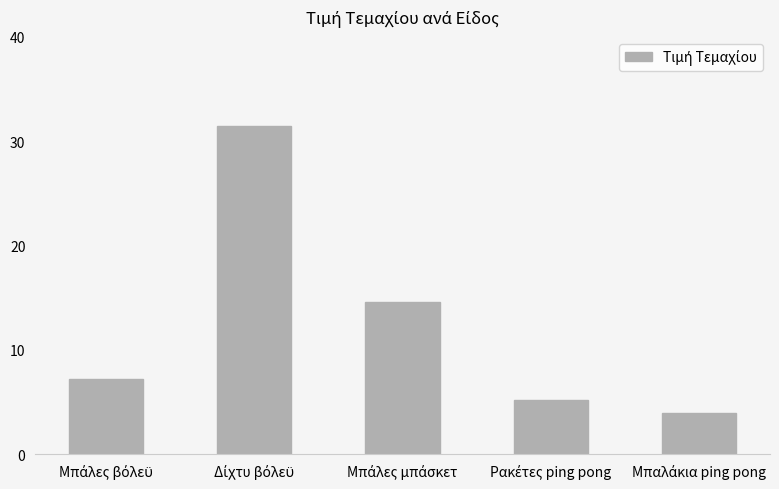

How many bars are there in total?

5